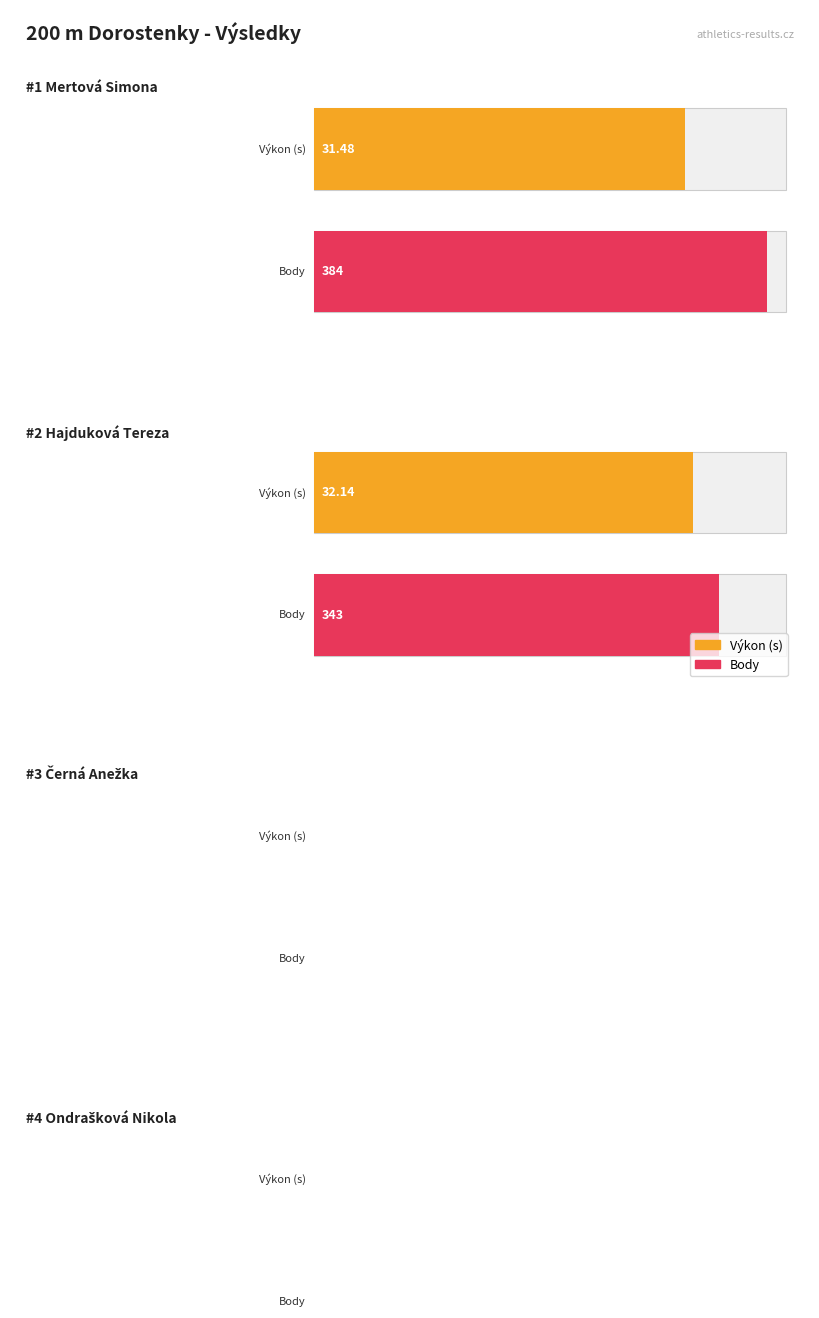

How many distinct data groups are displayed?

2